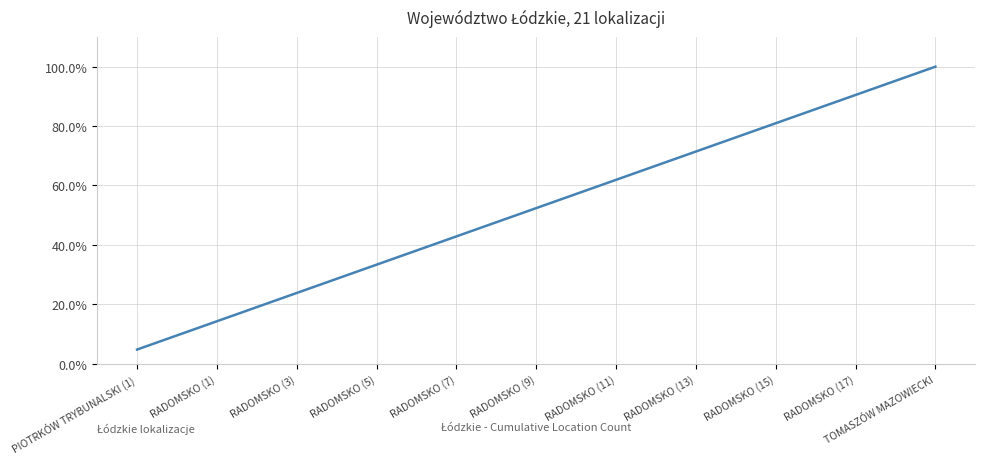

Where is the data nearest to the value 0?

PIOTRKÓW TRYBUNALSKI (1)